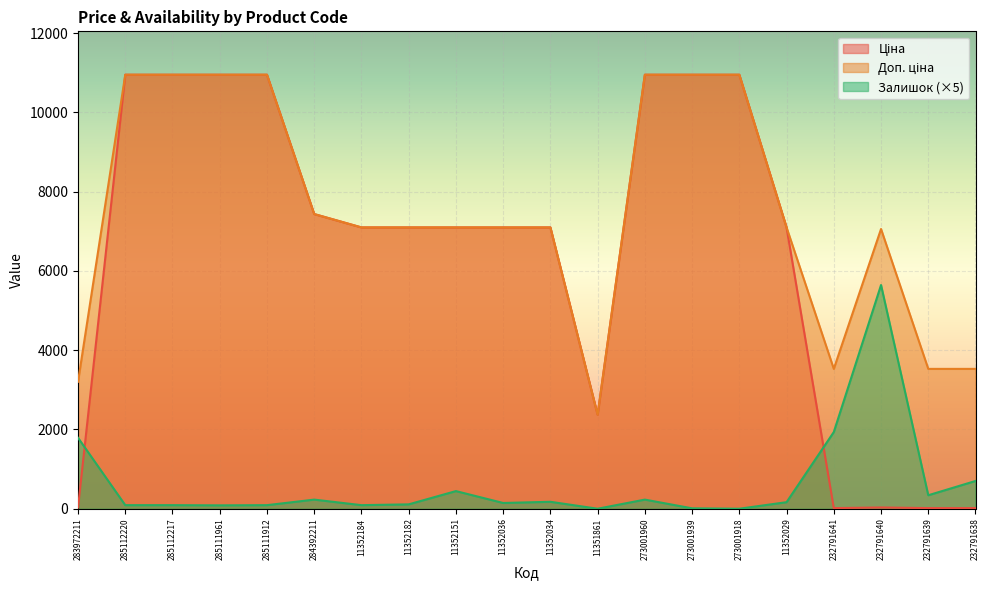

Between 232791639 and 11352034, which is larger?

11352034